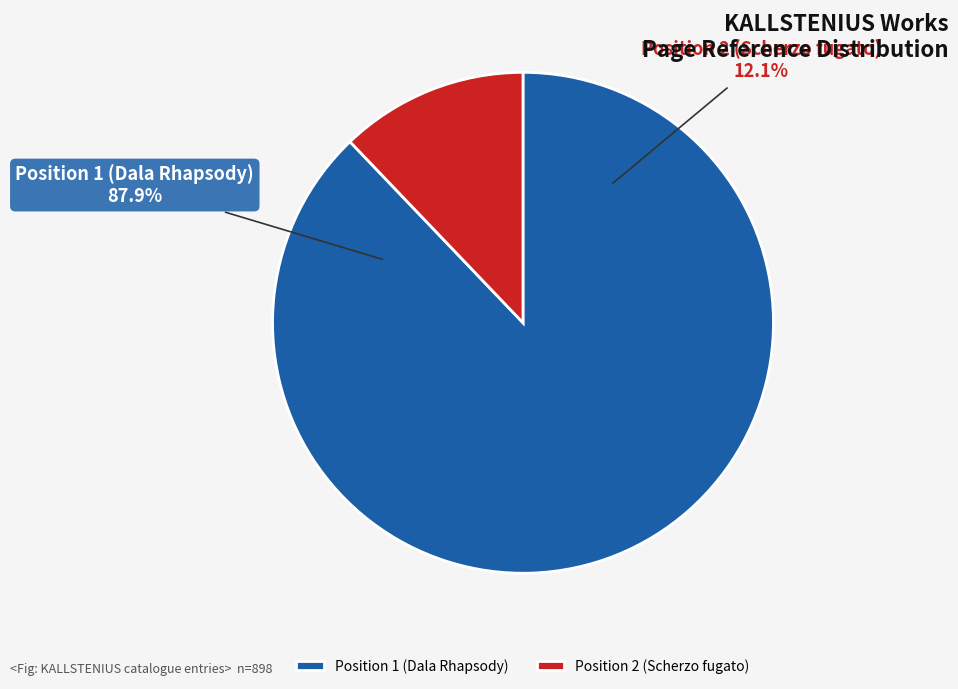

What percentage is the Position 1 (Dala Rhapsody) slice, to the nearest percent?

88%